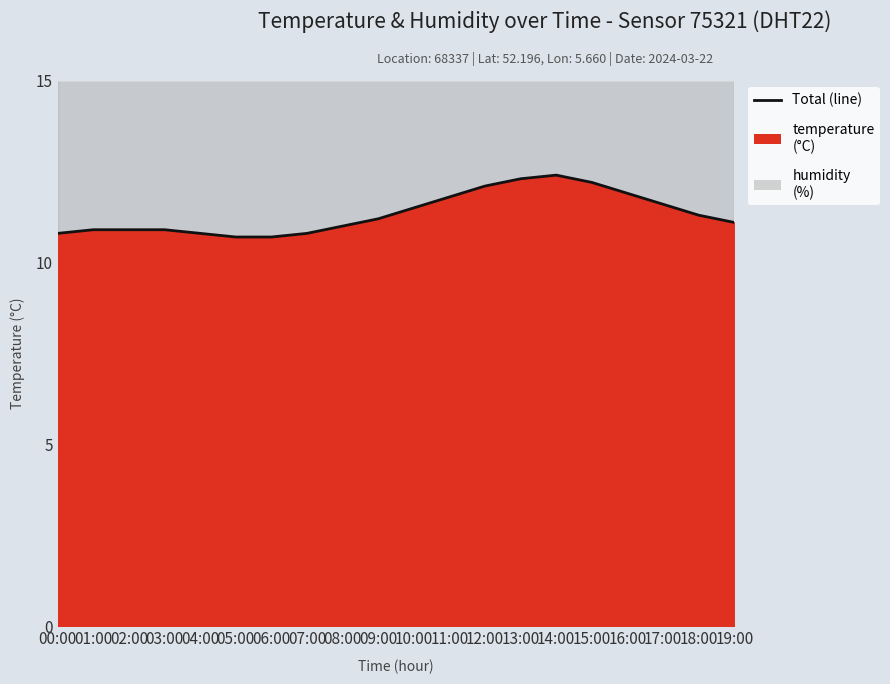

At which label is the value closest to 11?

08:00